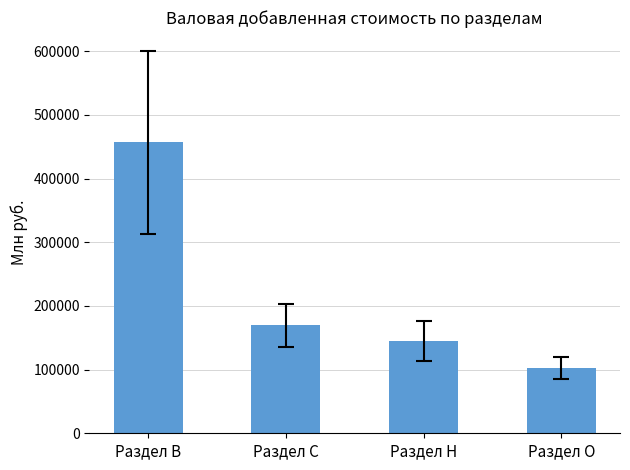

What is the sum of the values at Раздел C and Раздел H?

315132.0